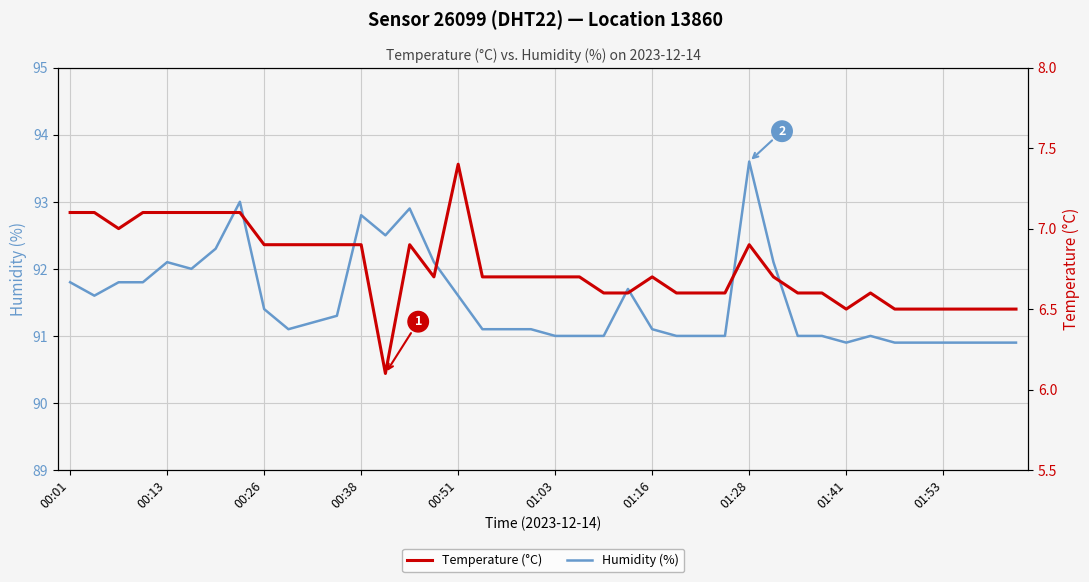

True or false: Humidity (%) and Temperature (°C) cross at least once.

False